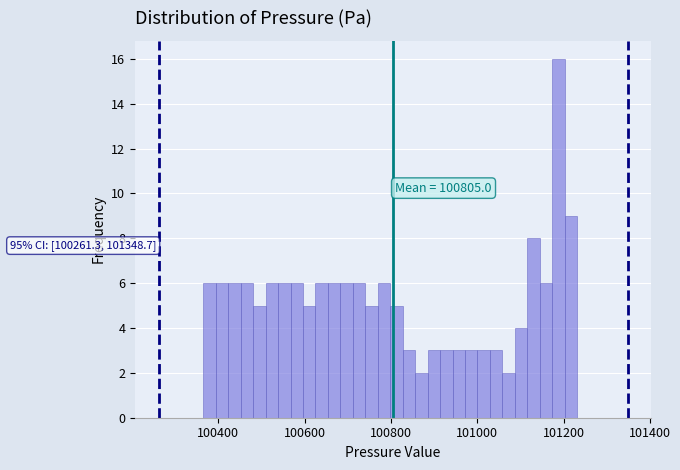

Read against the x-axis, roughly where is the centre of the tallest bar?

101180